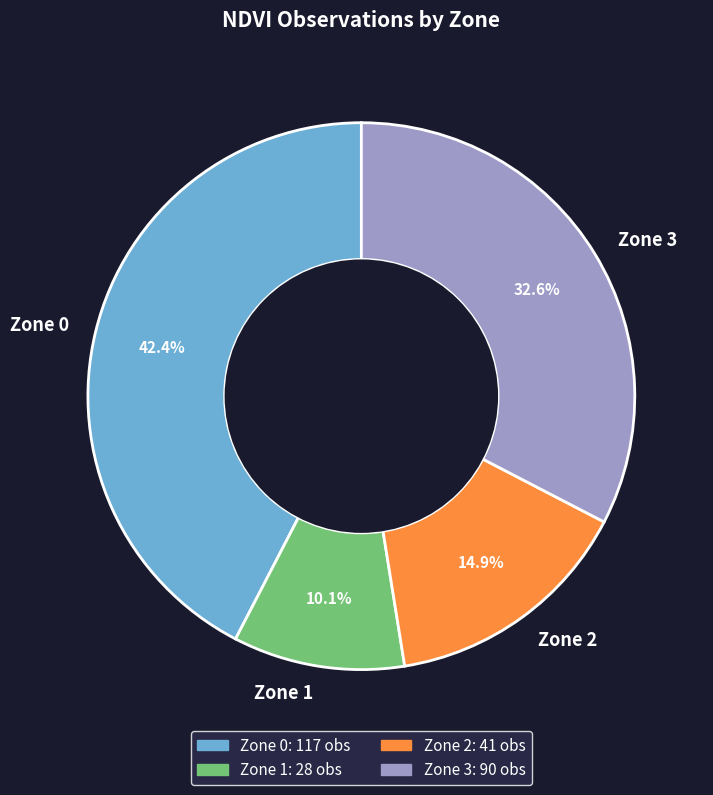

Combined, what portion of the pie is Zone 0 and Zone 1?

52.5%